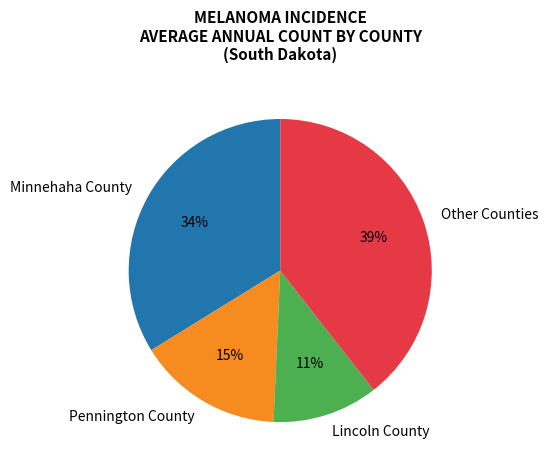

What is the ratio of the value at Pennington County to the value at Lincoln County?

1.4